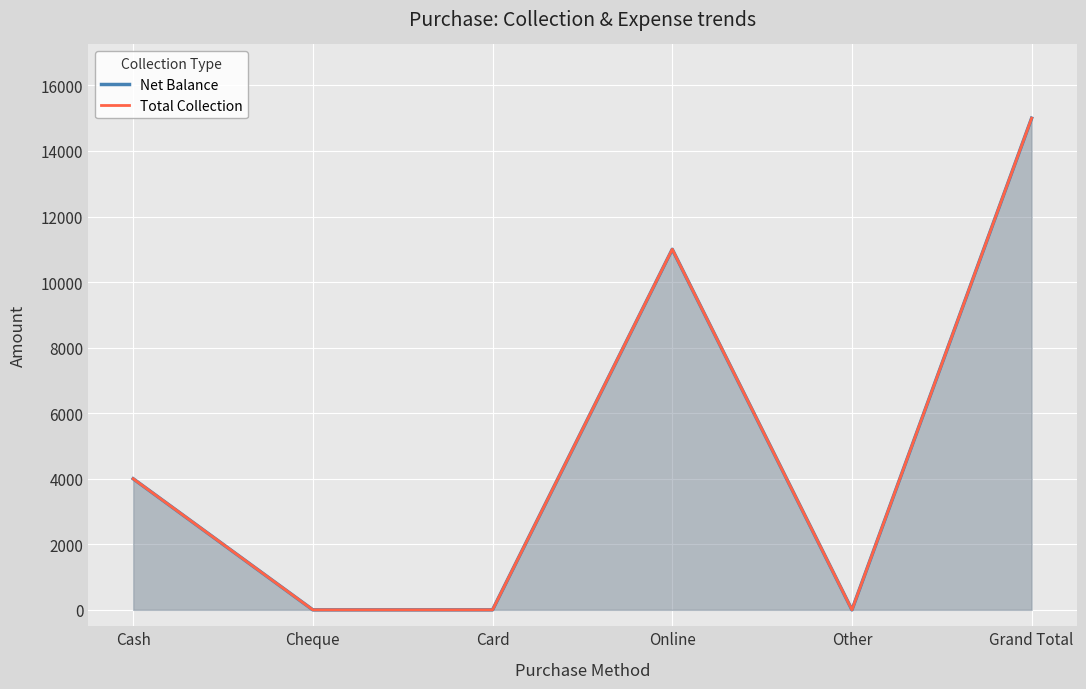

Reading left to right, transcribe all the data shown in this chart.

Net Balance: 4000	0	0	11000	0	15000
Total Collection: 4000	0	0	11000	0	15000